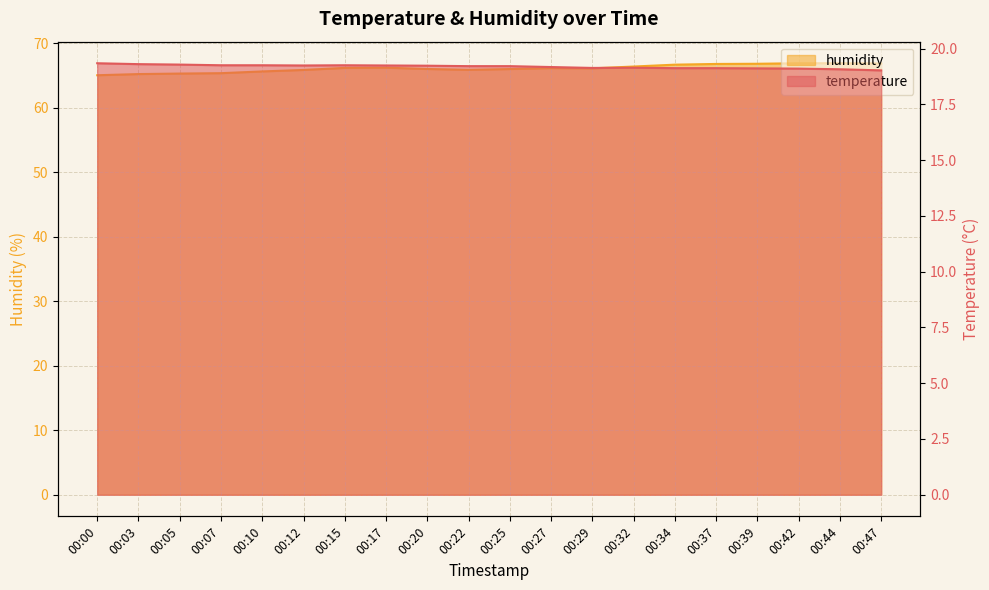

Which series changed the most between 00:29 and 00:39?

humidity